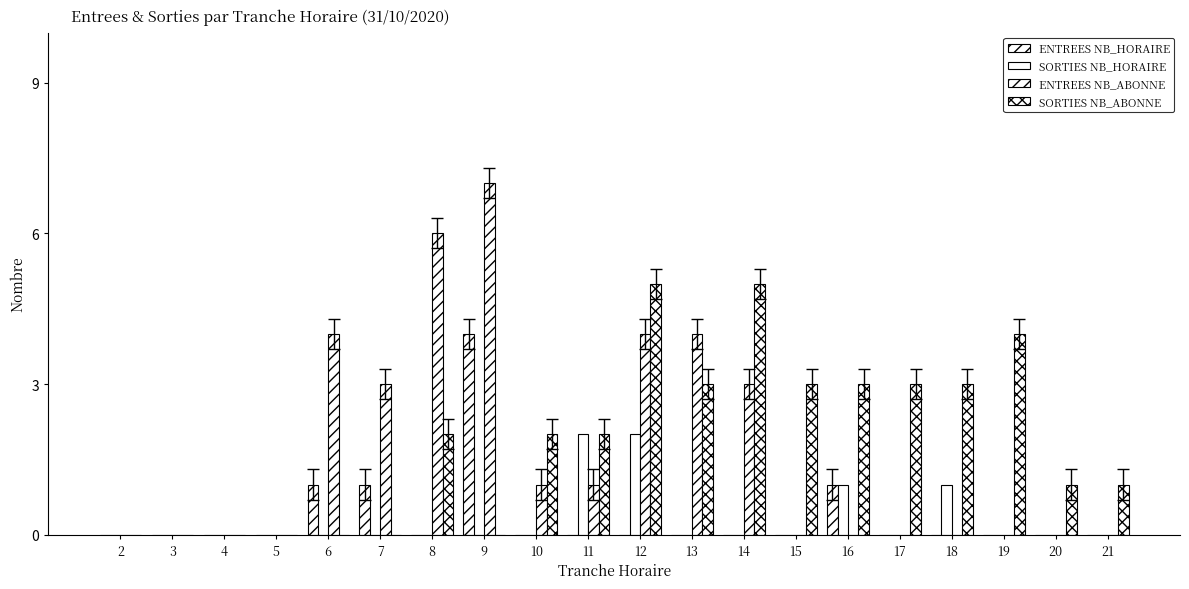

True or false: SORTIES NB_ABONNE has a value of 1 at 20.

False